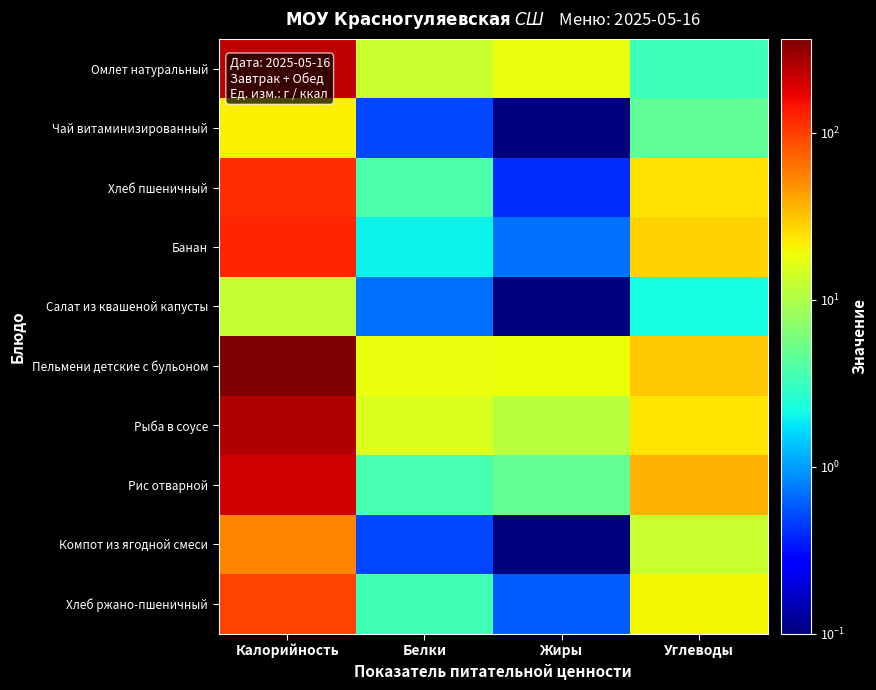

What is the smallest value displayed?

0.1